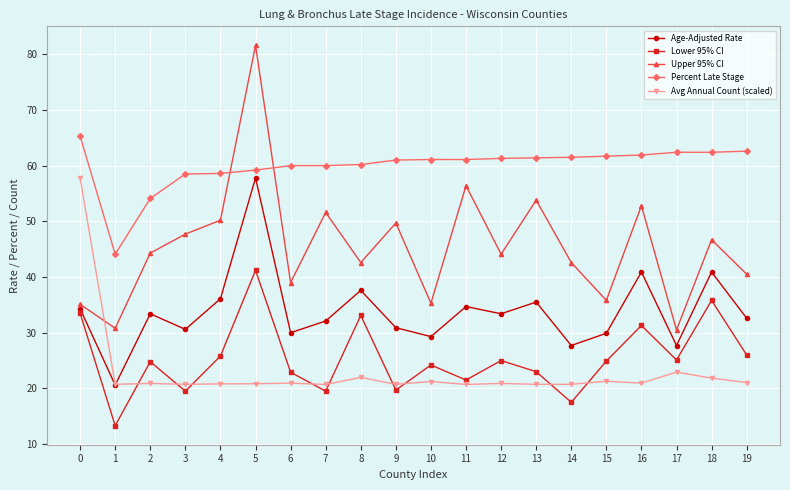

What is the highest value of the Percent Late Stage series?

65.3